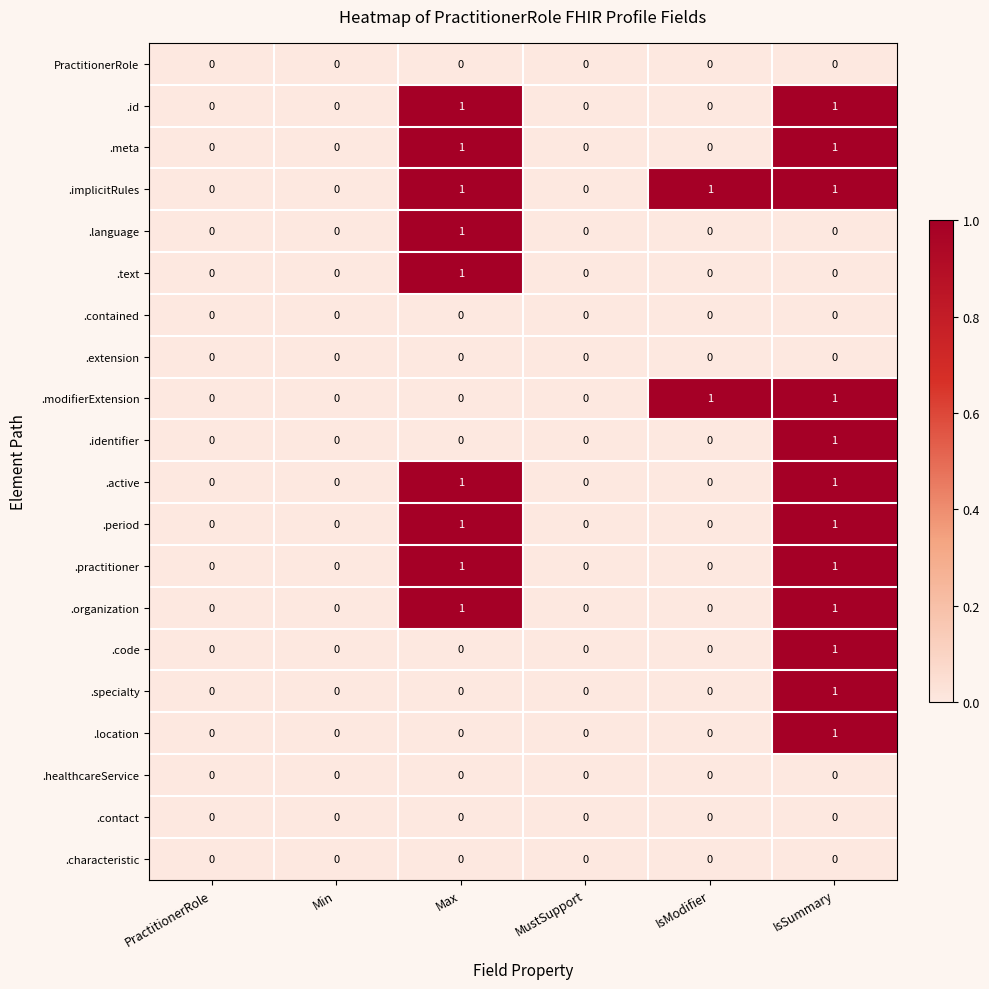

The .language series shows 2 at Max. True or false?

False